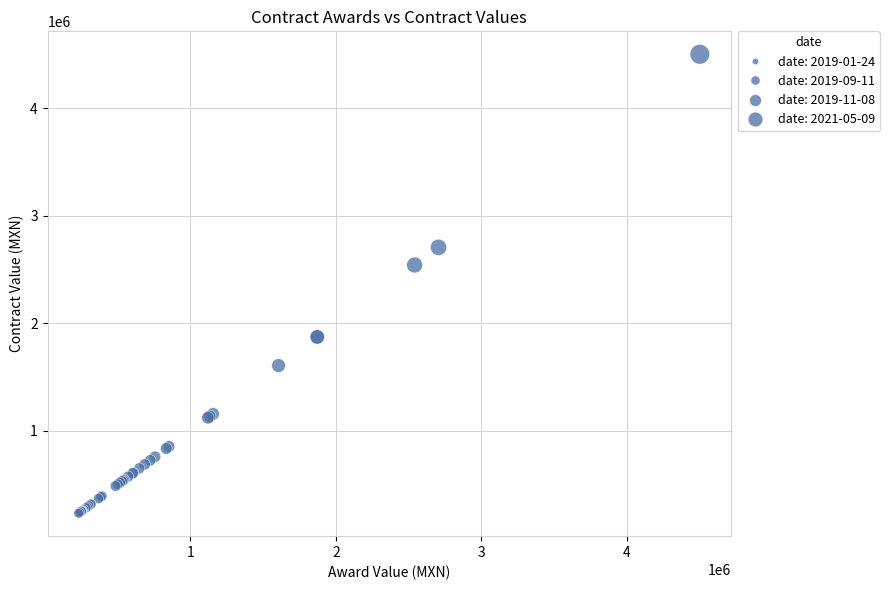

What Y value in the scatter plot is closest to 2367066?

2541463.0